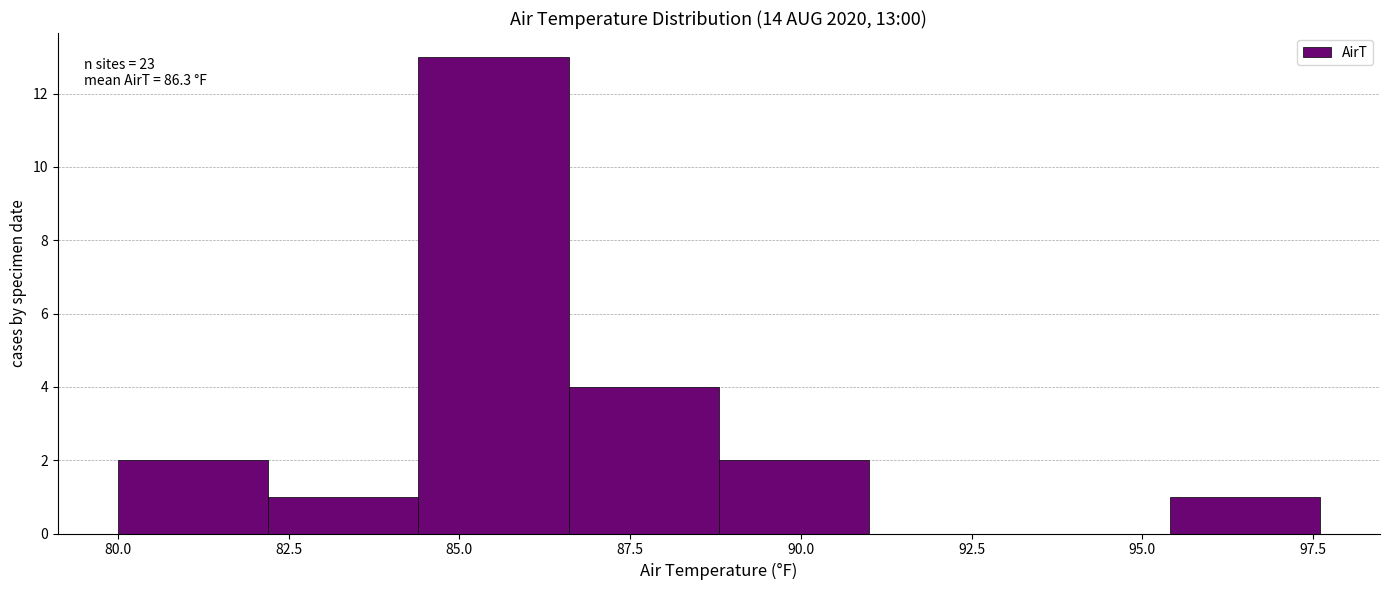

Over which range of the x-axis is the bar tallest?

84.4 to 86.6